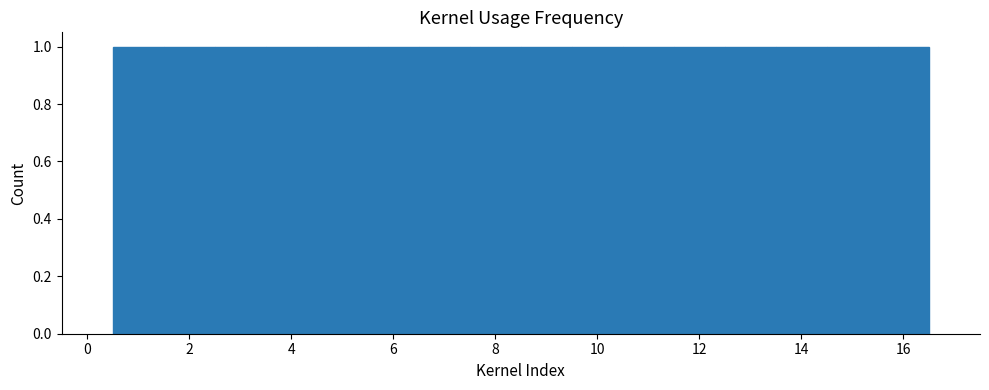

Reading left to right, transcribe this chart: for each bar, give the range it covers on the x-axis and its height. Neither the bar edges nor the heights are printed on the chart, so give them approximately, as read against the axes.

0.5 to 1.5: 1
1.5 to 2.5: 1
2.5 to 3.5: 1
3.5 to 4.5: 1
4.5 to 5.5: 1
5.5 to 6.5: 1
6.5 to 7.5: 1
7.5 to 8.5: 1
8.5 to 9.5: 1
9.5 to 10.5: 1
10.5 to 11.5: 1
11.5 to 12.5: 1
12.5 to 13.5: 1
13.5 to 14.5: 1
14.5 to 15.5: 1
15.5 to 16.5: 1